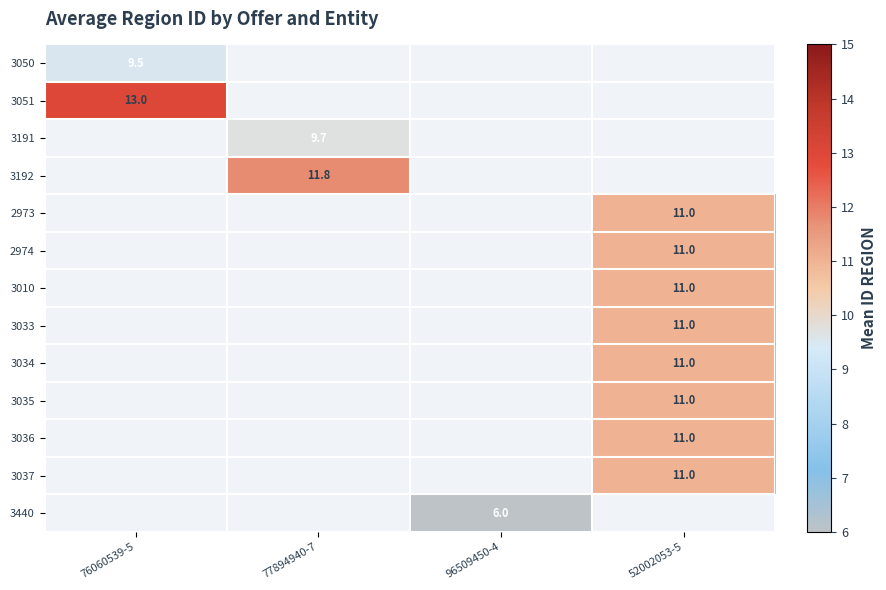

The 2974 series shows 4.3 at 52002053-5. True or false?

False